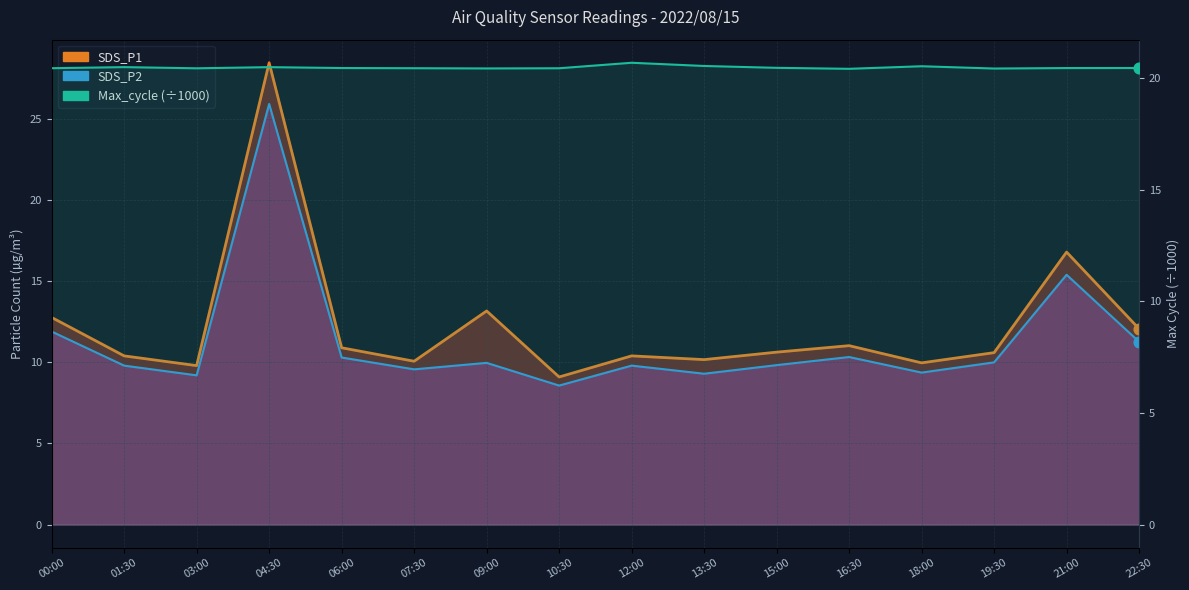

What are all the series names shown in the legend?

SDS_P1 line, SDS_P2 line, Max_cycle (÷1000)